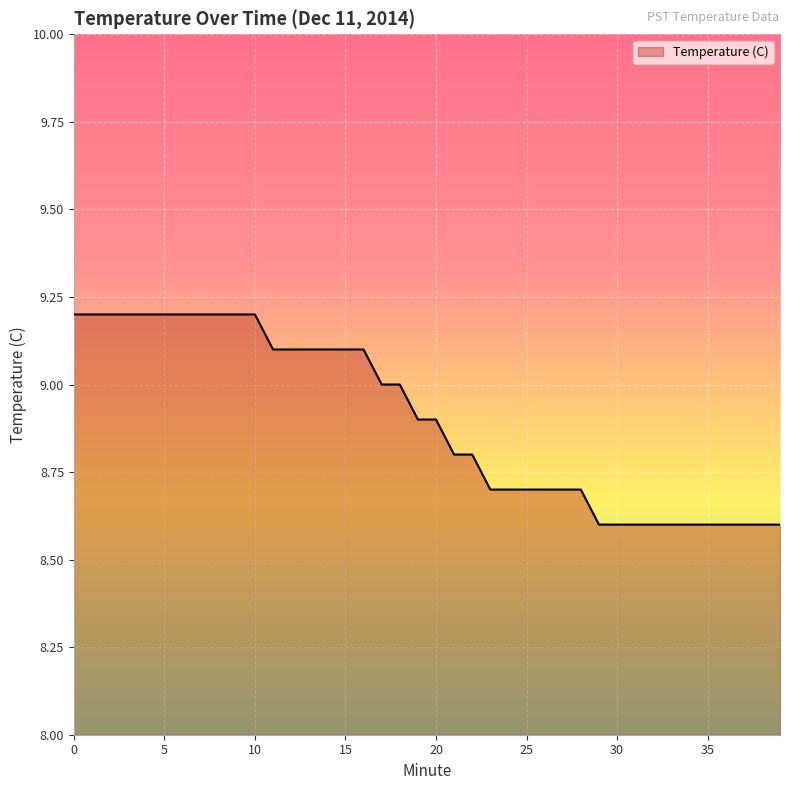

Reading left to right, transcribe all the data shown in this chart.

9.2	9.2	9.2	9.2	9.2	9.2	9.2	9.2	9.2	9.2	9.2	9.1	9.1	9.1	9.1	9.1	9.1	9.0	9.0	8.9	8.9	8.8	8.8	8.7	8.7	8.7	8.7	8.7	8.7	8.6	8.6	8.6	8.6	8.6	8.6	8.6	8.6	8.6	8.6	8.6